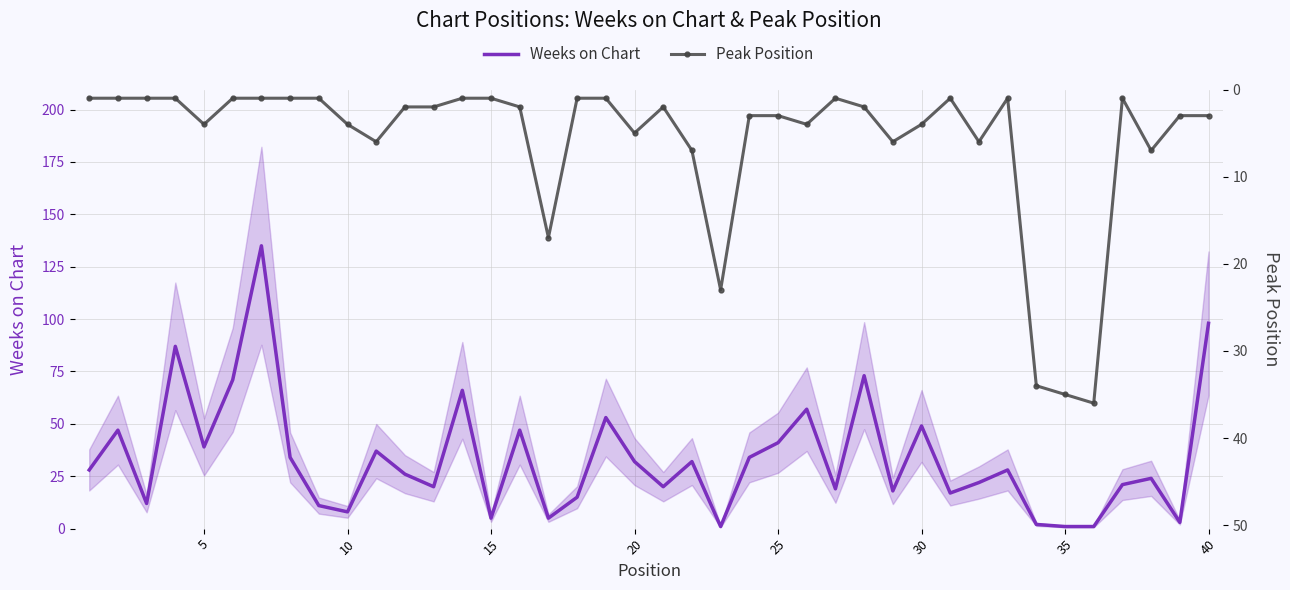

How many series are shown in this chart?

2